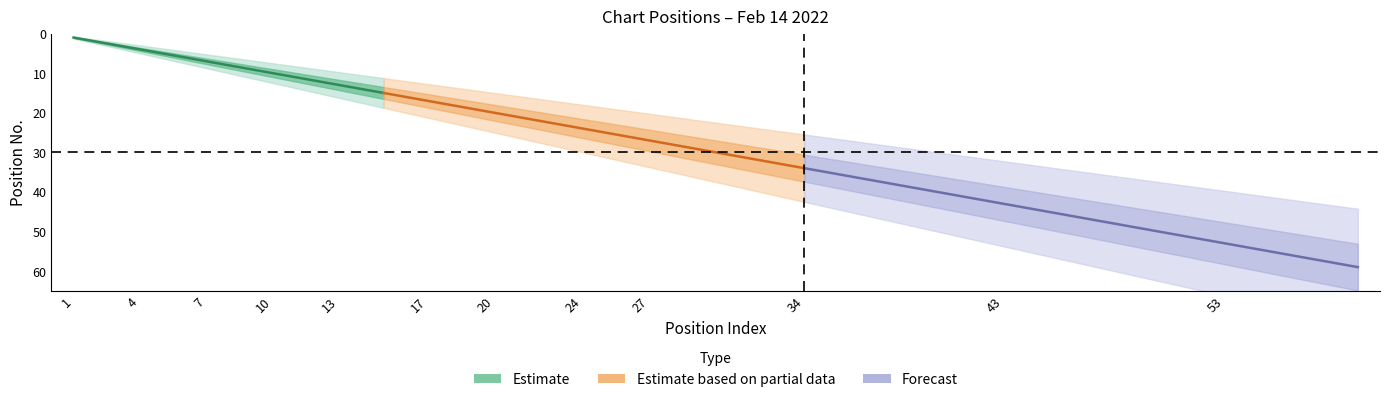

Rank the categories by value from lowest to highest.

1, 2, 3, 4, 5, 6, 7, 8, 9, 10, 11, 12, 13, 14, 15, 17, 18, 19, 20, 22, 23, 24, 25, 26, 27, 32, 33, 34, 38, 41, 43, 44, 50, 53, 55, 59